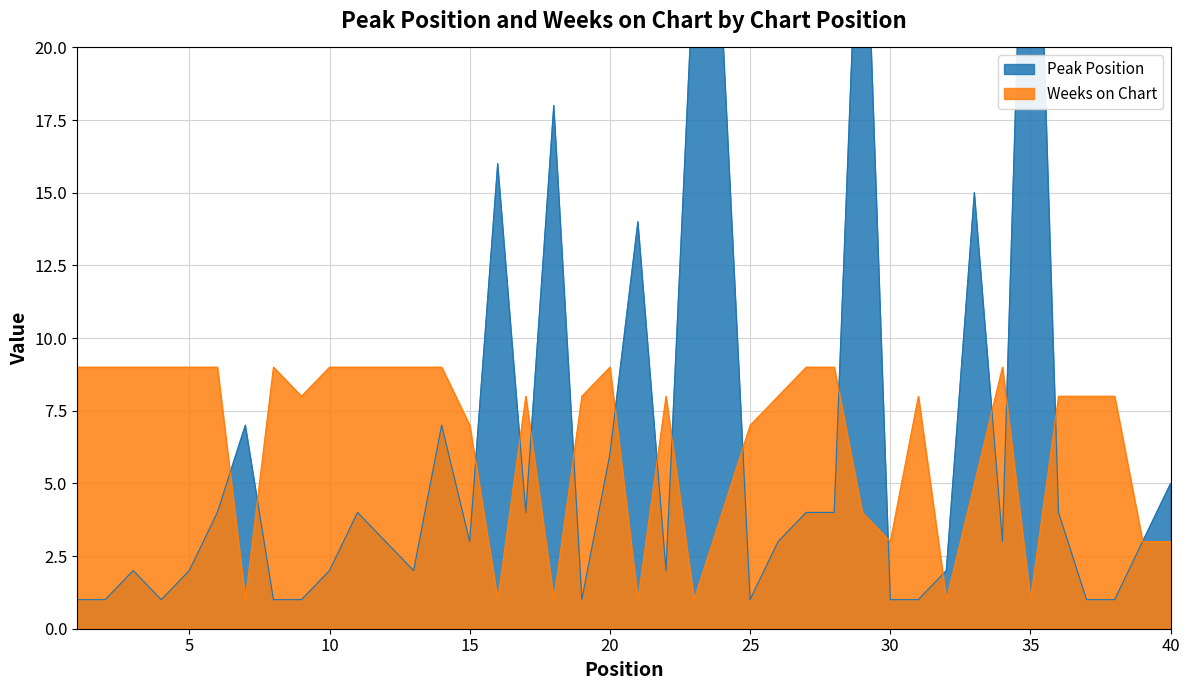

How many intersections are there between Peak Position and Weeks on Chart?

16